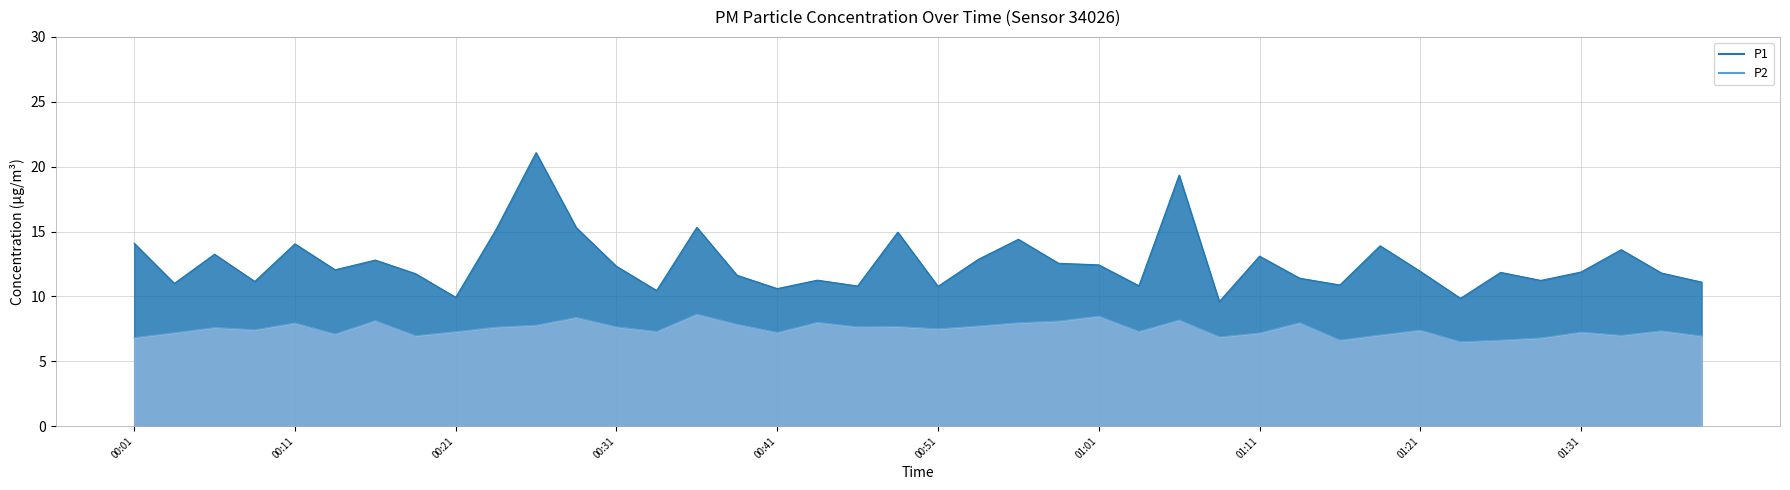

What is the value of the P1 point at the 26th from the left?

10.8